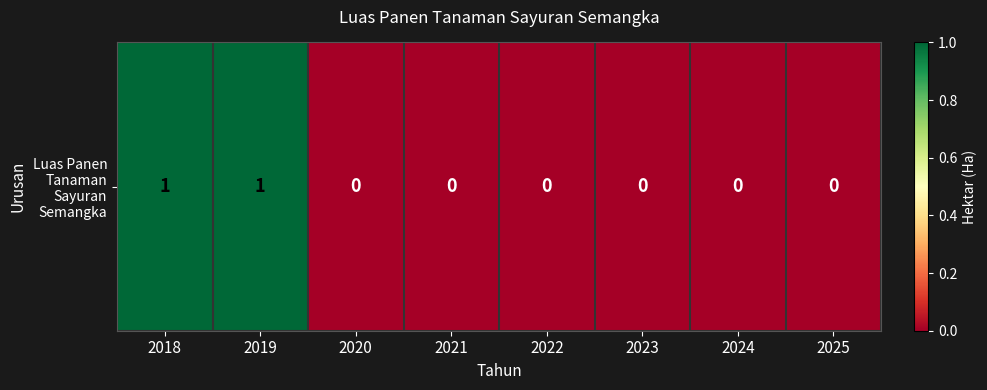

At which category does the chart reach its minimum across all series?

2020